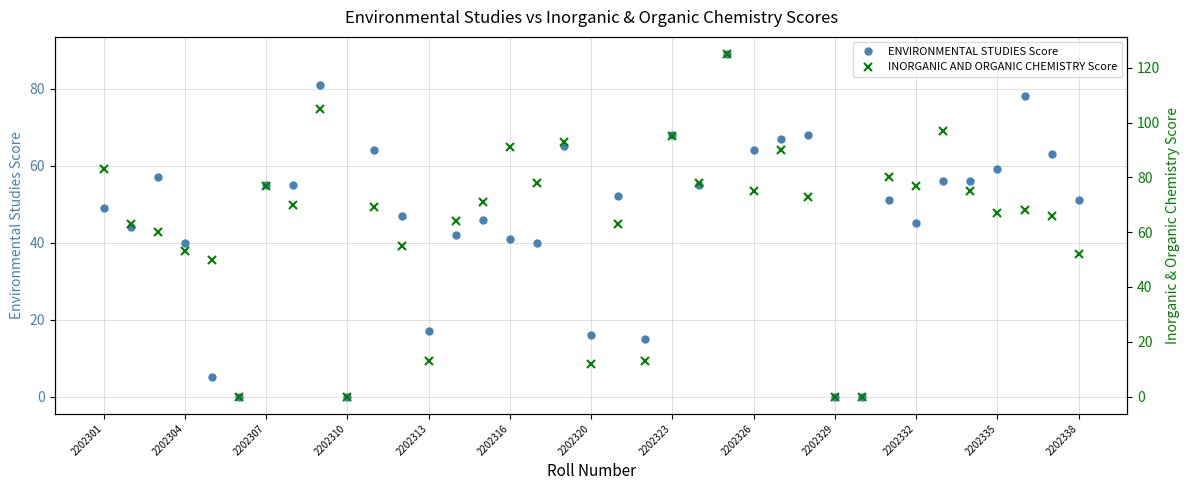

Reading left to right, transcribe all the data shown in this chart.

ENVIRONMENTAL STUDIES Score: 49	44	57	40	5	0	55	55	81	0	64	47	17	42	46	41	40	65	16	52	15	68	55	89	64	67	68	0	0	51	45	56	56	59	78	63	51
INORGANIC AND ORGANIC CHEMISTRY Score: 83	63	60	53	50	0	77	70	105	0	69	55	13	64	71	91	78	93	12	63	13	95	78	125	75	90	73	0	0	80	77	97	75	67	68	66	52